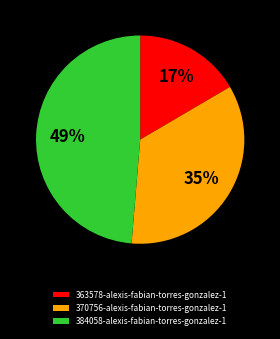

The 370756-alexis-fabian-torres-gonzalez-1 slice represents 43% of the pie. True or false?

False